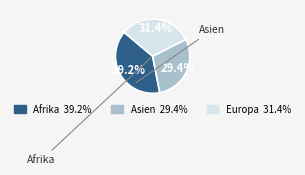

True or false: Afrika accounts for 39% of the total.

True